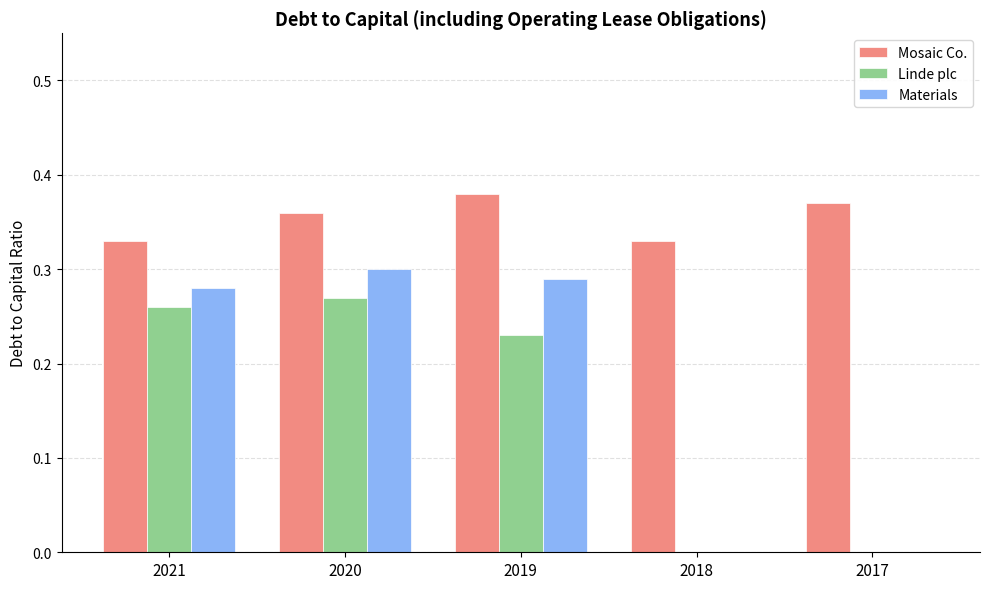

At which category is the sum across all series the highest?

2020